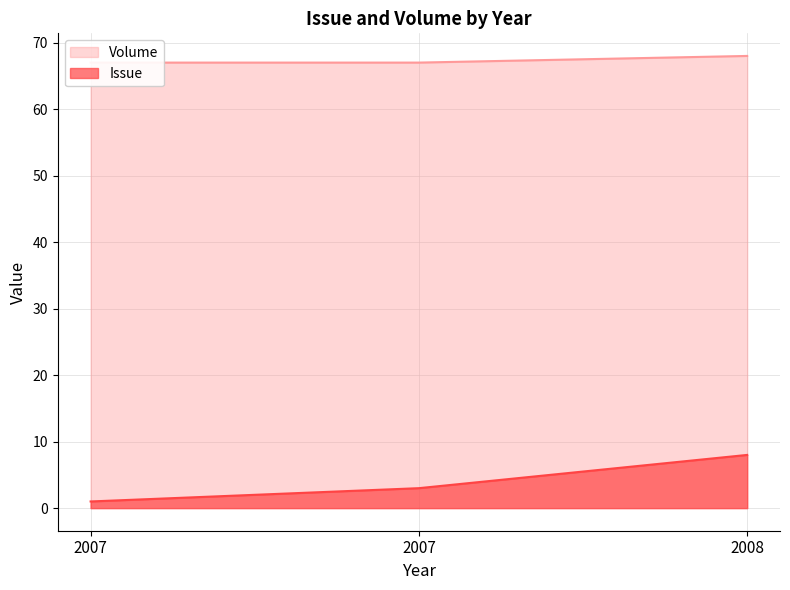

At which label is Volume closest to 67?

2007